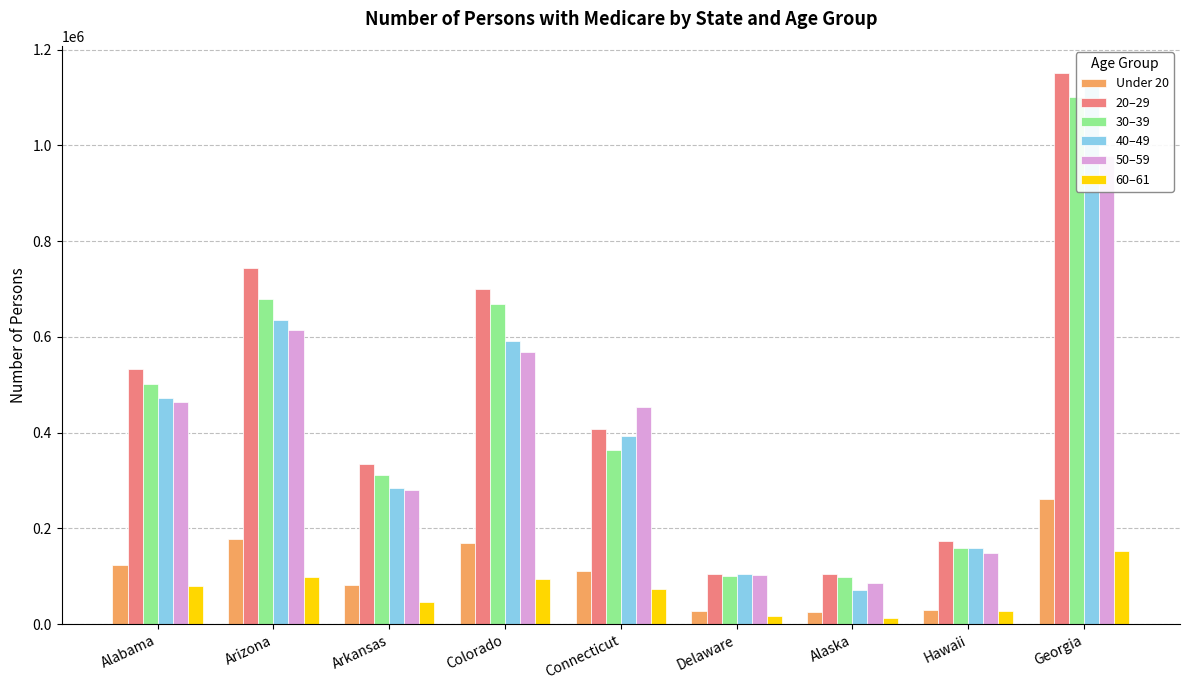

What is the label of the 6th bar from the left?

Delaware